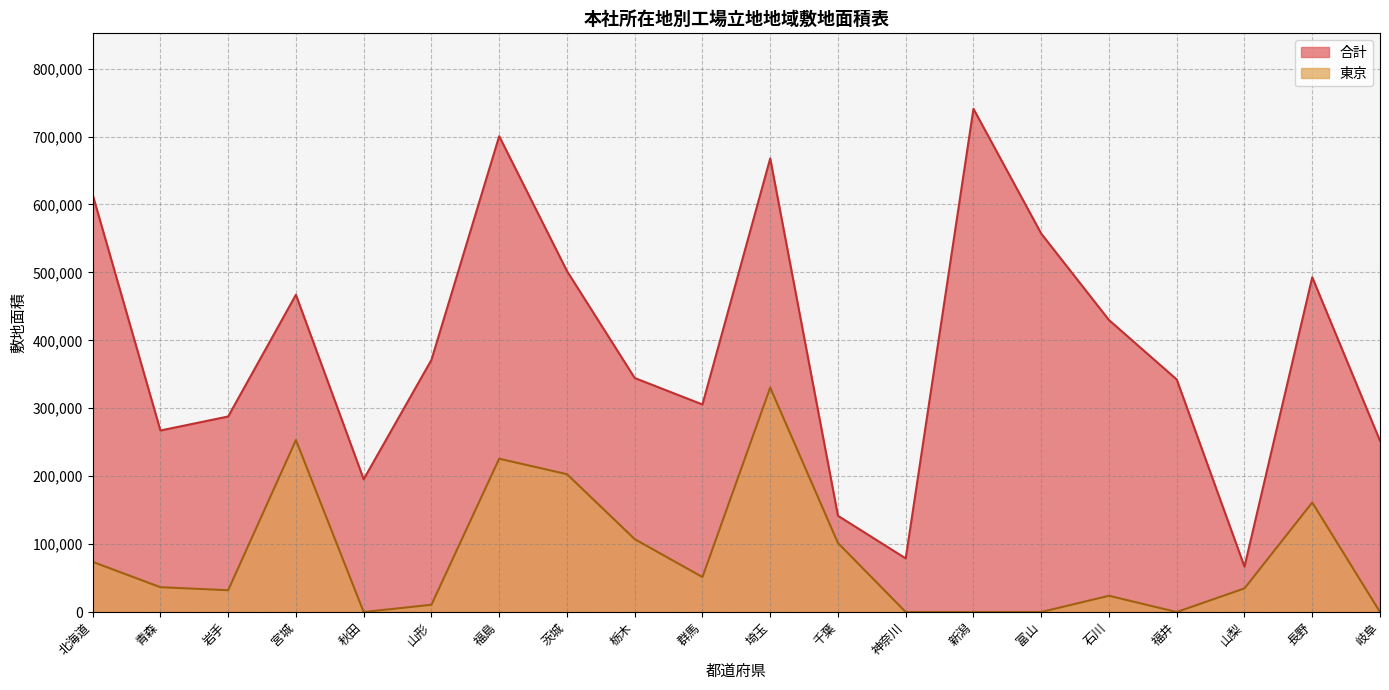

Which has a higher value, 長野 or 岐阜?

長野